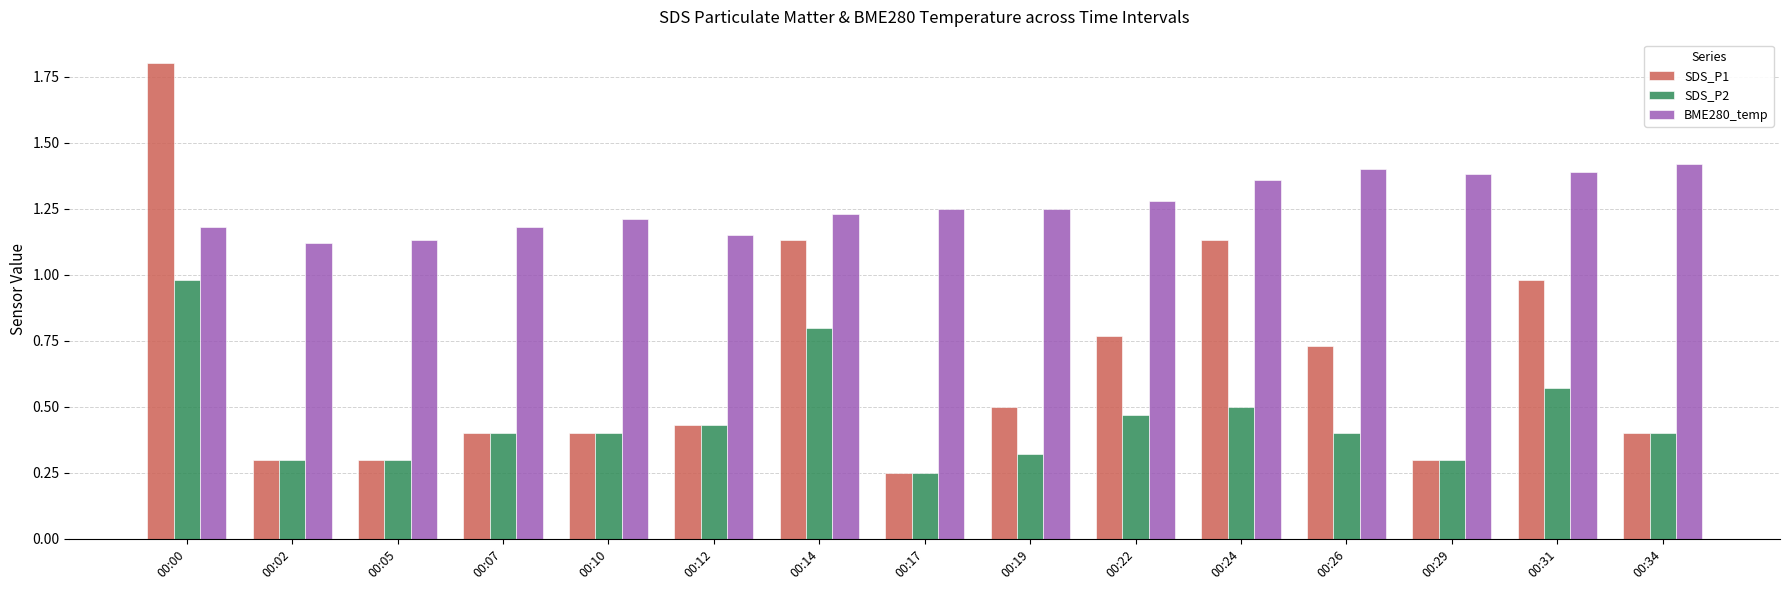

What are all the series names shown in the legend?

SDS_P1, SDS_P2, BME280_temp